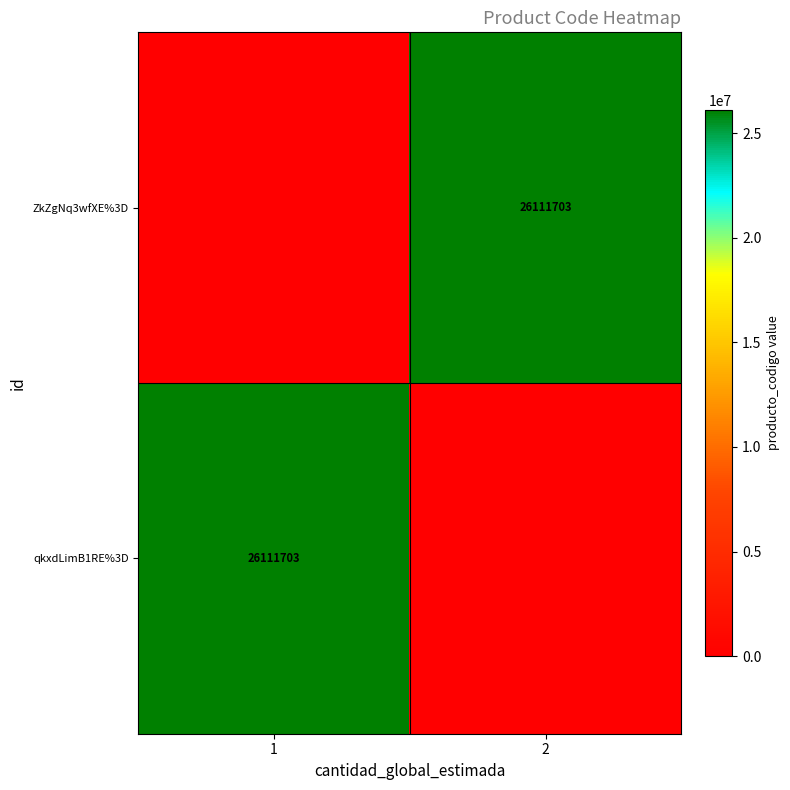

True or false: qkxdLimB1RE%3D has a value of 26111703 at 1.

True